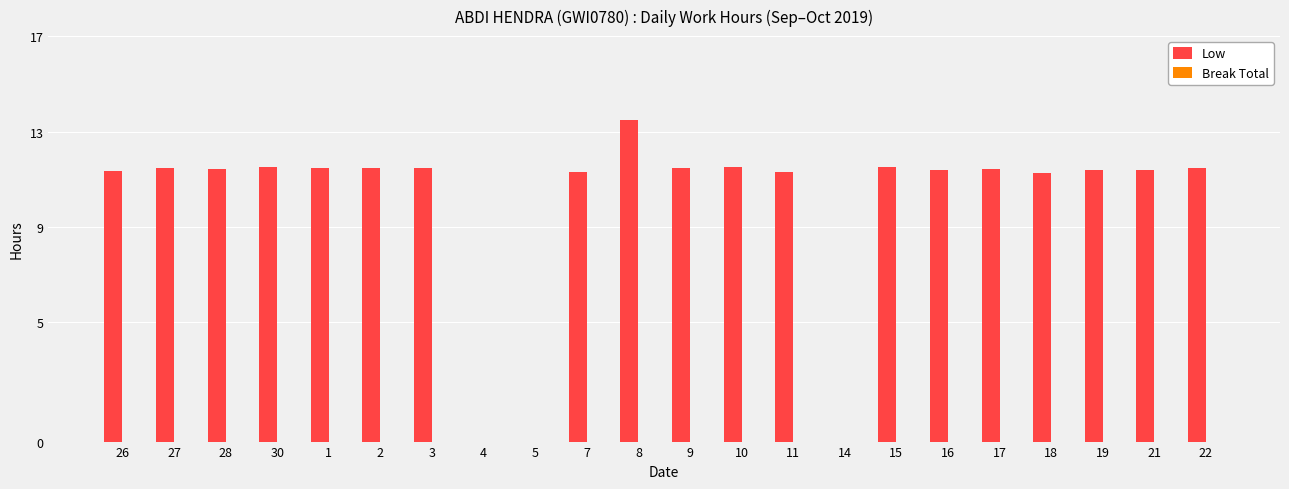

Where does the data first go above 11?

26